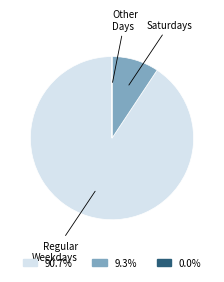

Which category accounts for the majority?

Regular Weekdays